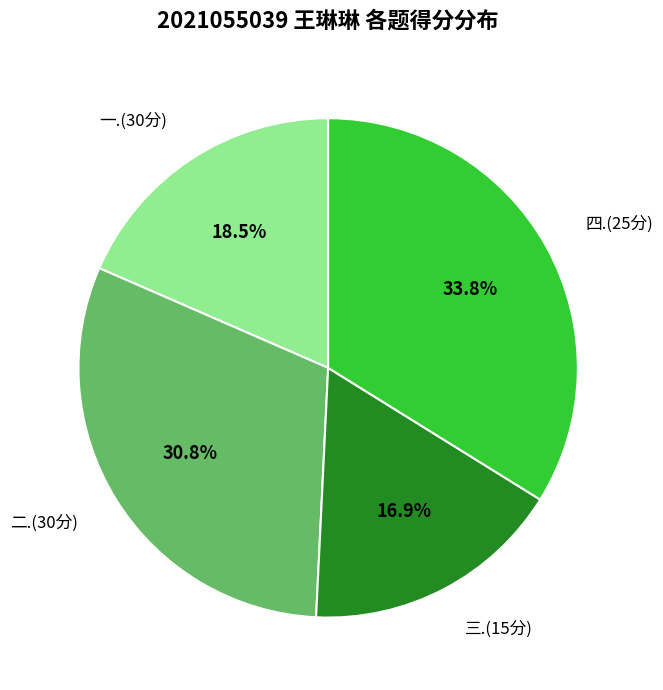

How many segments does this pie chart have?

4